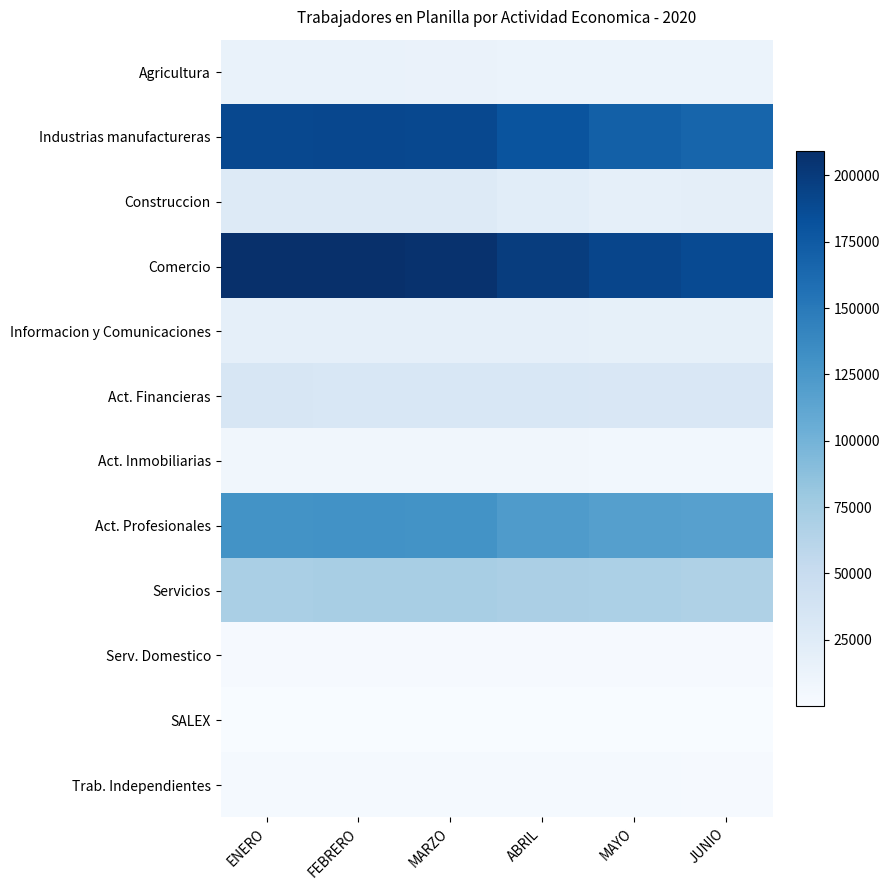

Rank the series at ABRIL from lowest to highest value.

SALEX, Serv. Domestico, Trab. Independientes, Act. Inmobiliarias, Agricultura, Informacion y Comunicaciones, Construccion, Act. Financieras, Servicios, Act. Profesionales, Industrias manufactureras, Comercio